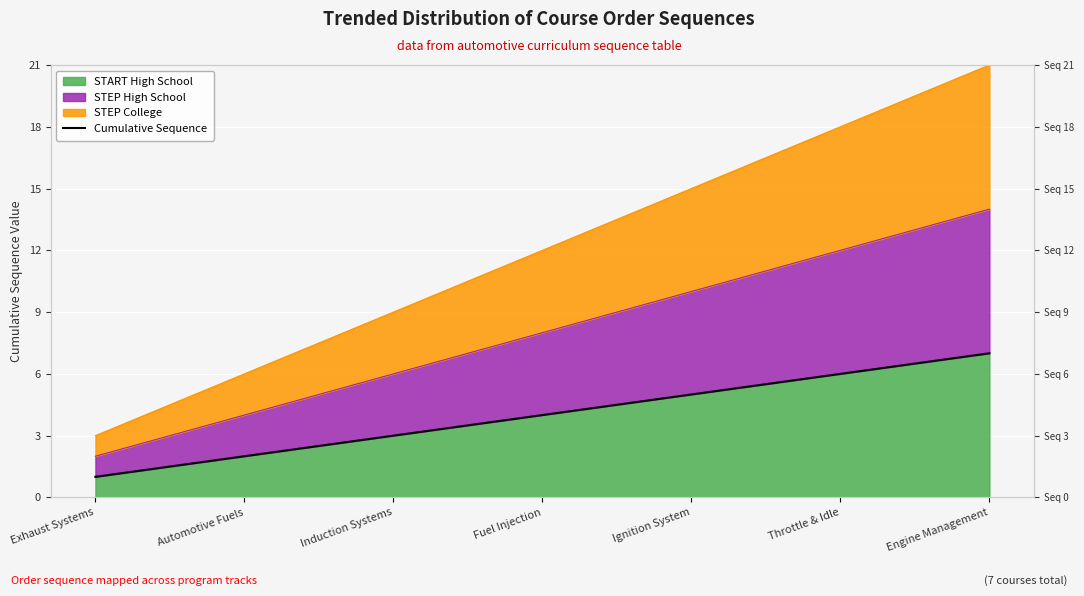

What is the approximate value at Fuel Injection?

4